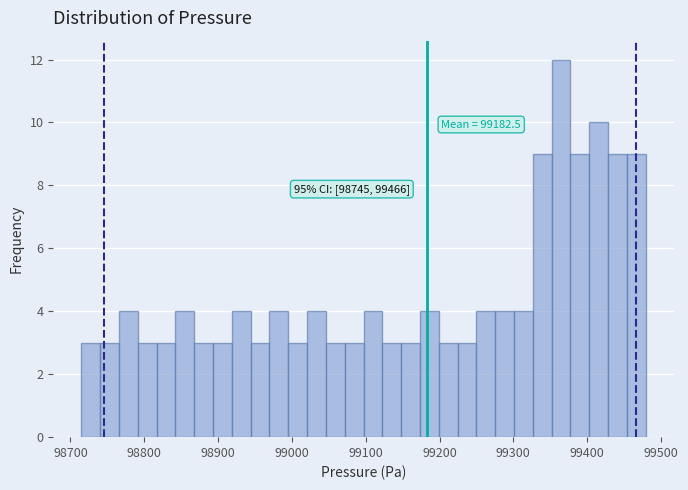

Read against the x-axis, roughly where is the centre of the tallest bar?

99360